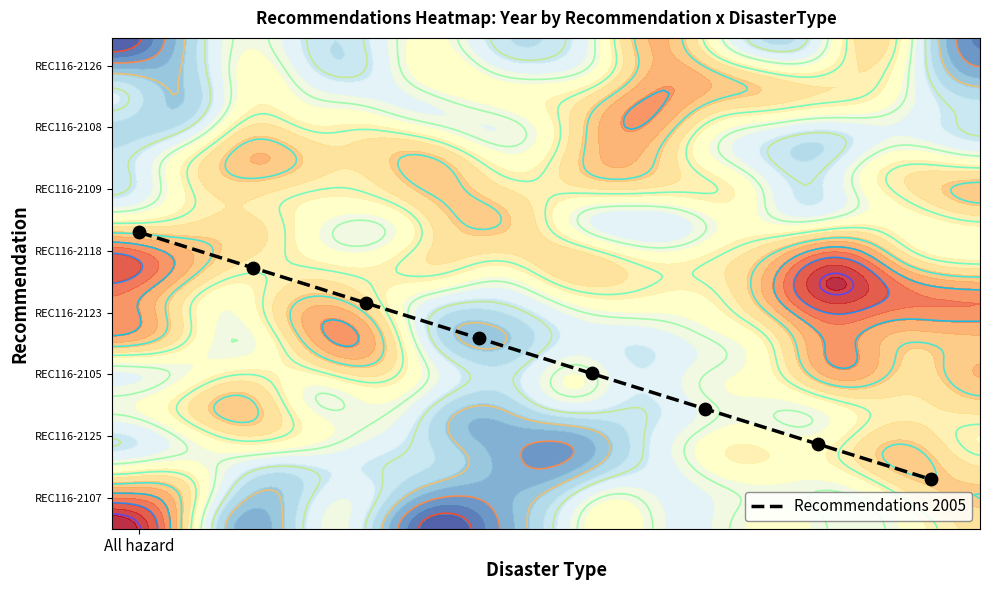

What is the difference between the values at 4 and 5?

11.4